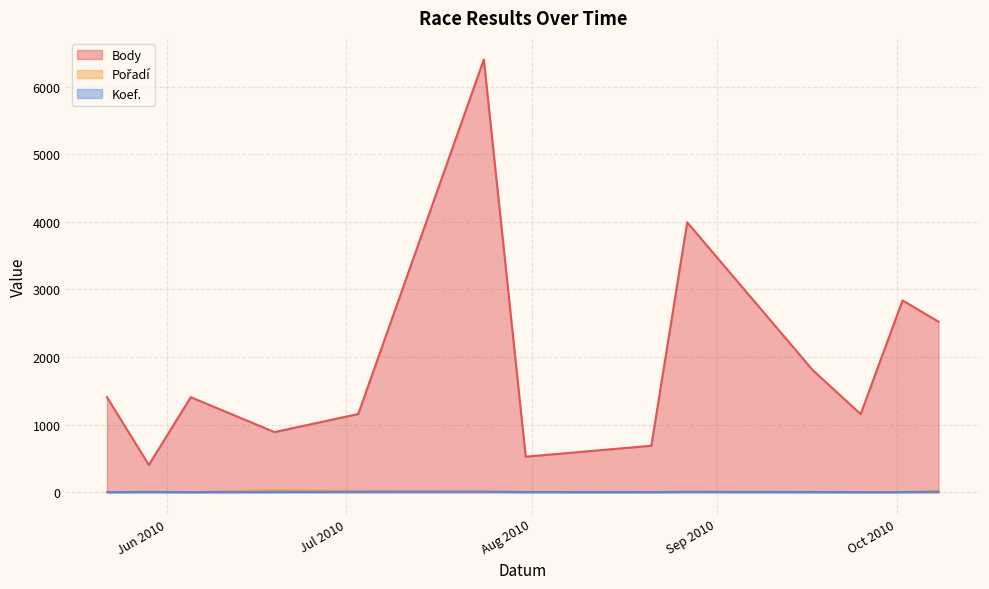

Where is Pořadí nearest to the value 16?

2010-07-03